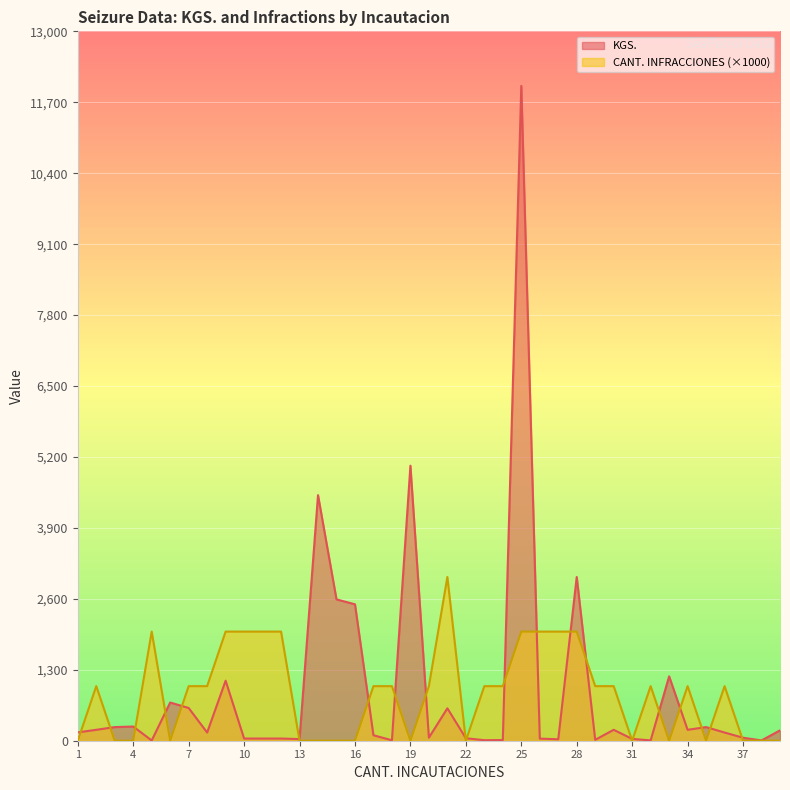

Which series has the widest spread of values?

KGS.